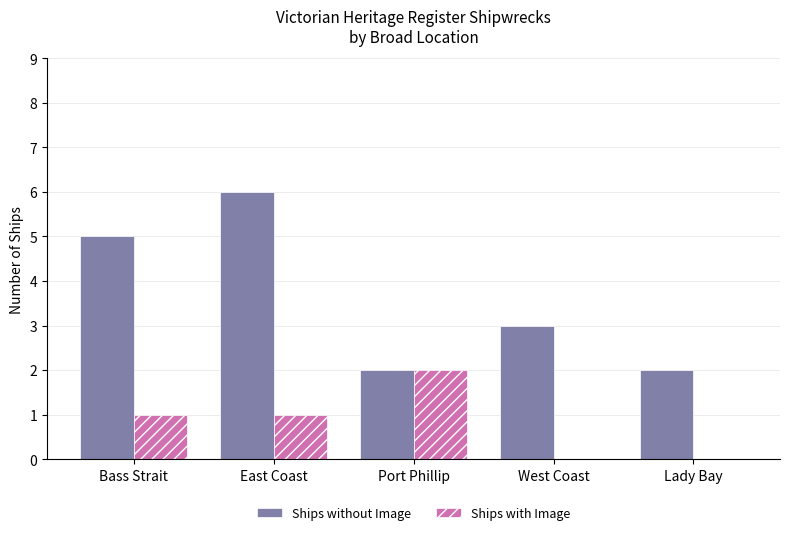

Which series has the largest total across all categories?

Ships without Image